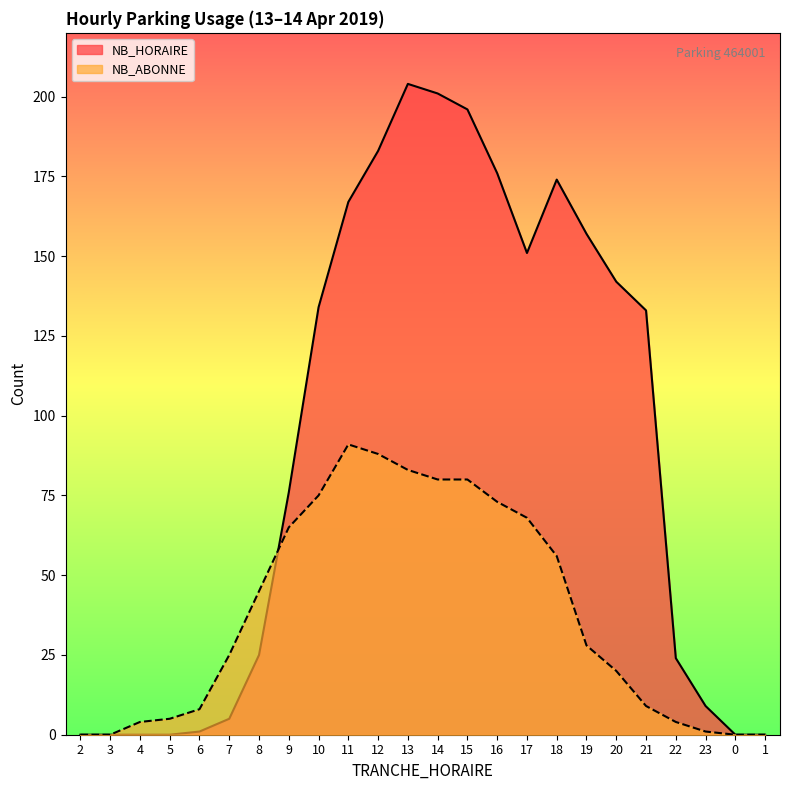

After their last crossing, which series has the higher values: NB_ABONNE or NB_HORAIRE?

NB_HORAIRE